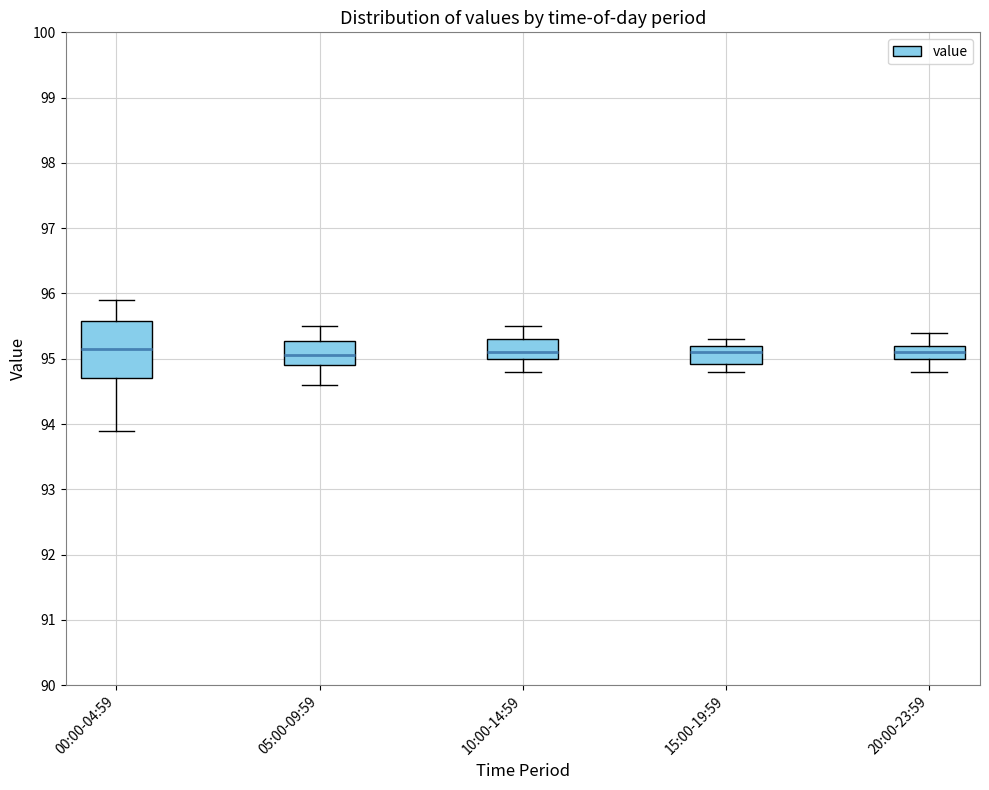

Reading left to right, transcribe this box plot: for each box, give where its median line is, the range the box spans, and where its two whiskers end, as read against the y-axis. The values are not printed on the chart, so give them approximately, as read against the axis.

00:00-04:59: median 95.2, box 94.7 to 95.6, whiskers 93.9 to 95.9
05:00-09:59: median 95.1, box 94.9 to 95.3, whiskers 94.6 to 95.5
10:00-14:59: median 95.1, box 95.0 to 95.3, whiskers 94.8 to 95.5
15:00-19:59: median 95.1, box 94.9 to 95.2, whiskers 94.8 to 95.3
20:00-23:59: median 95.1, box 95.0 to 95.2, whiskers 94.8 to 95.4